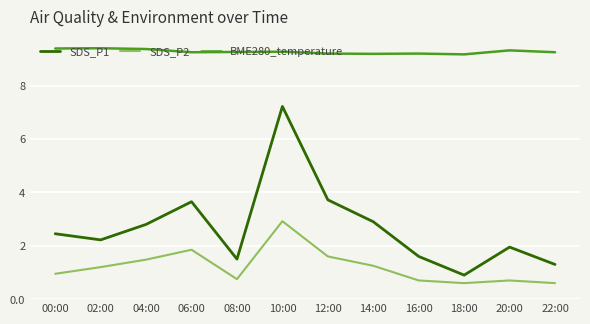

What are all the series names shown in the legend?

SDS_P1, SDS_P2, BME280_temperature